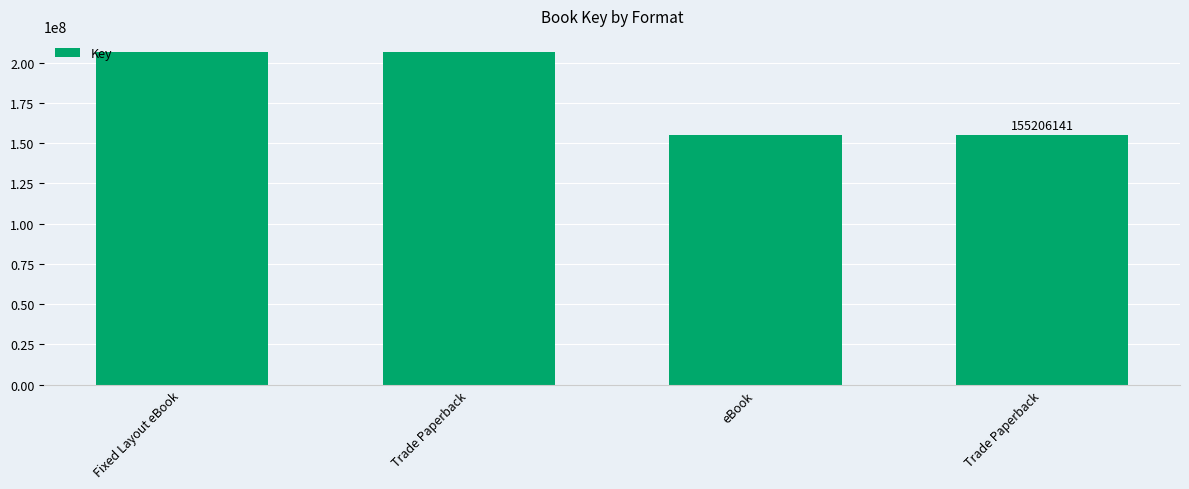

What is the change in value from Trade Paperback to eBook?

-51207114